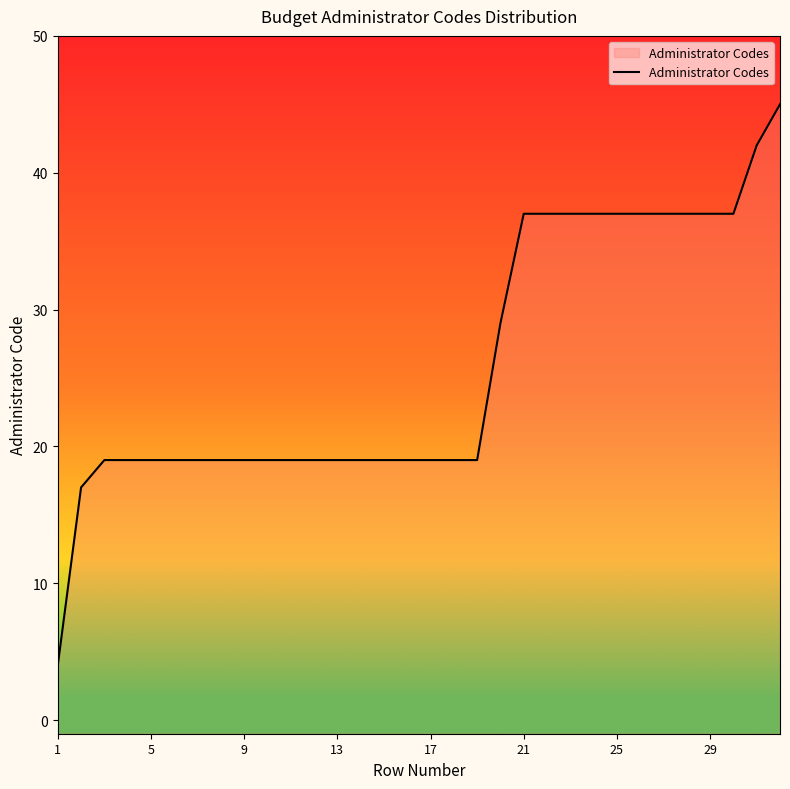

True or false: the data has more than 2 interior local peaks.

False